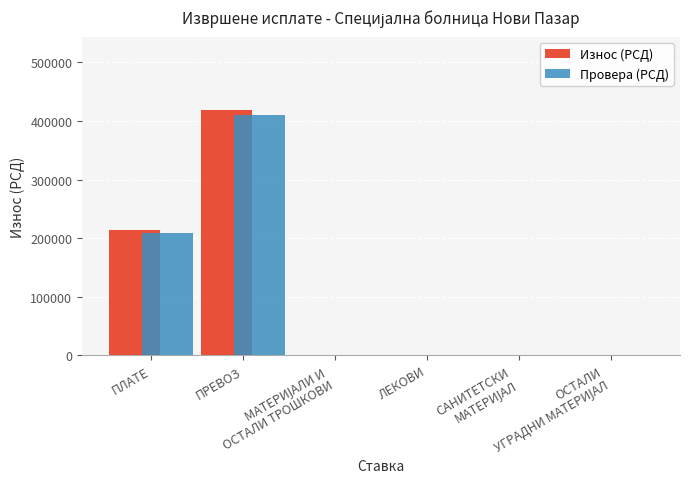

What is the greatest value displayed?

418167.6